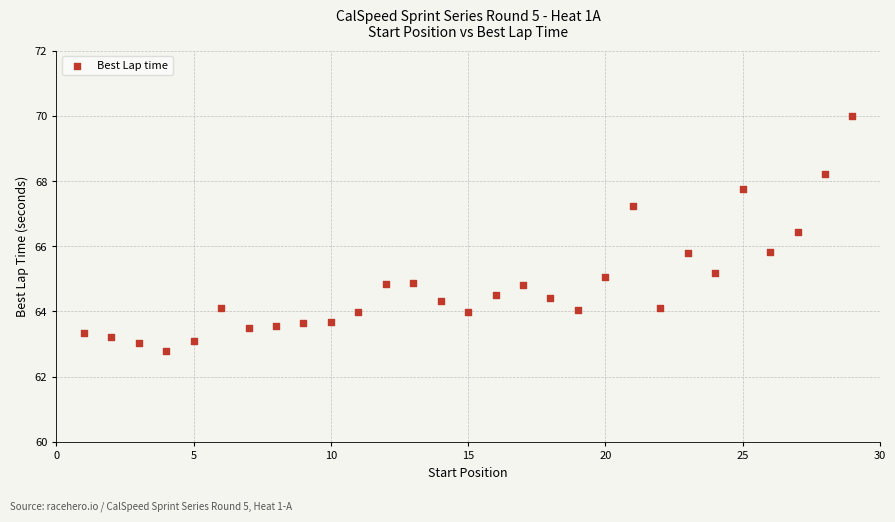

What is the range of Y values (max minus min)?

7.2